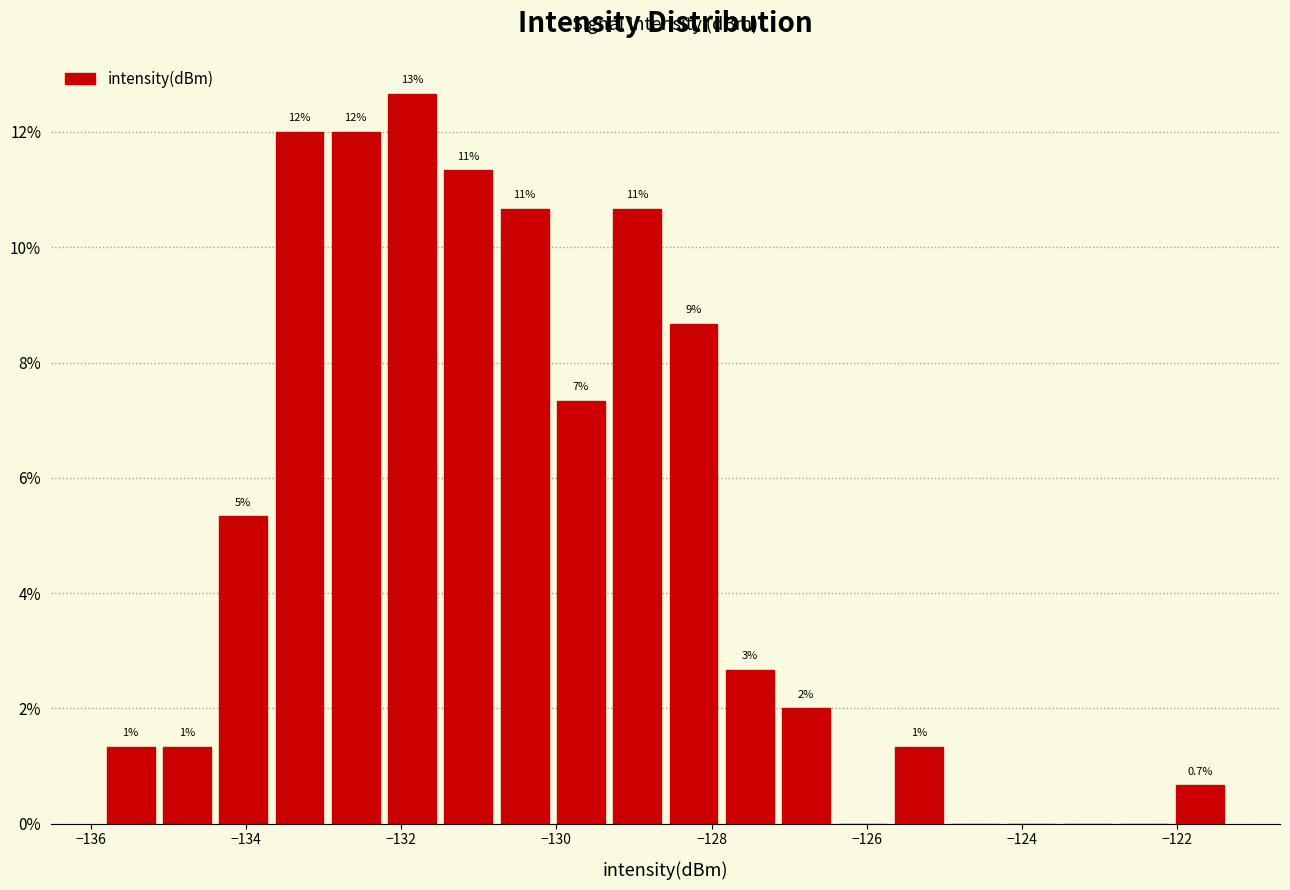

Read against the x-axis, roughly where is the centre of the tallest bar?

-131.8